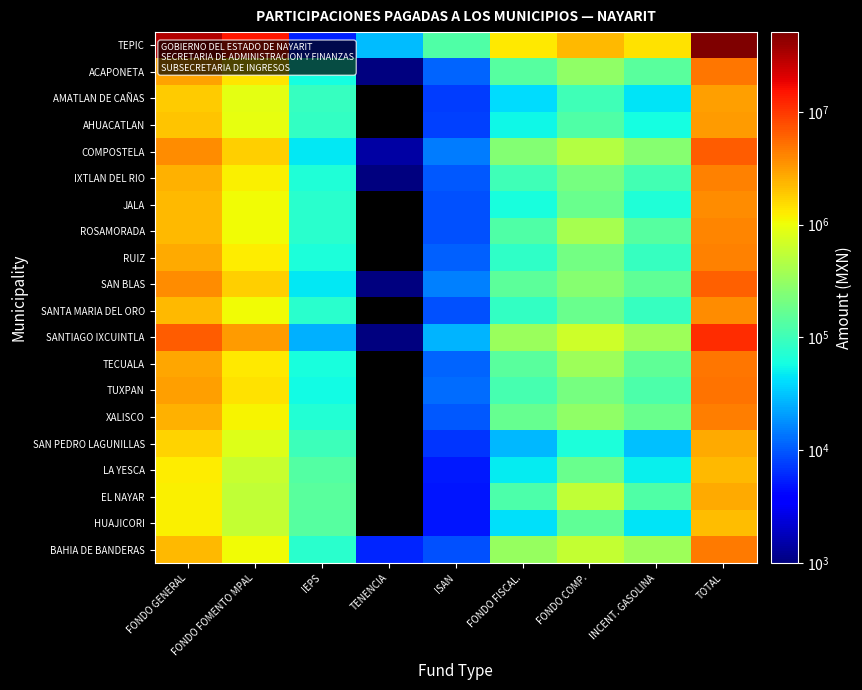

Which series has the largest total across all categories?

TEPIC